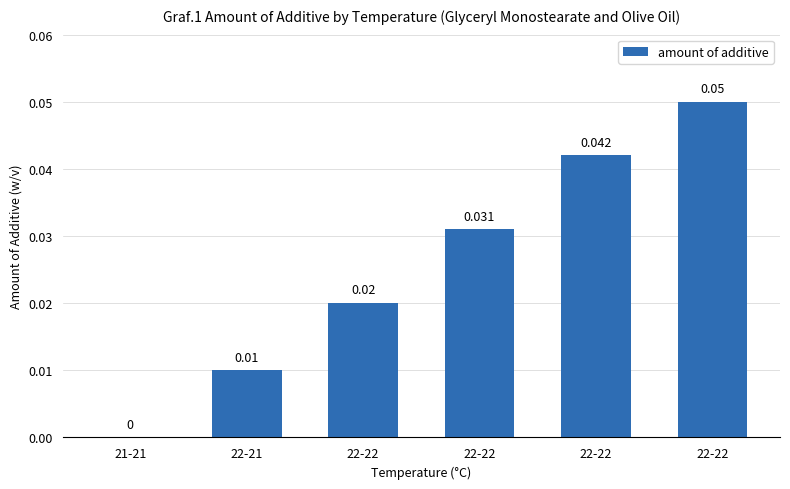

Count the number of values greater than 0.

5